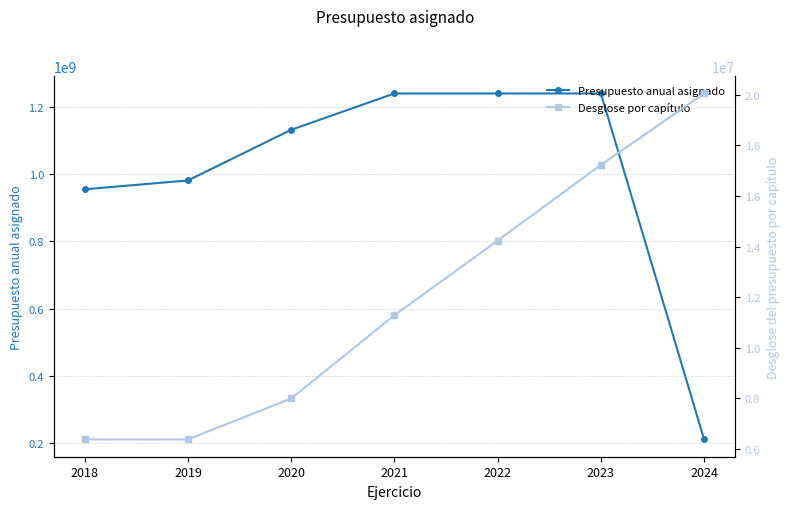

What is the sum of the Presupuesto anual asignado values at 2018 and 2020?

2085321000